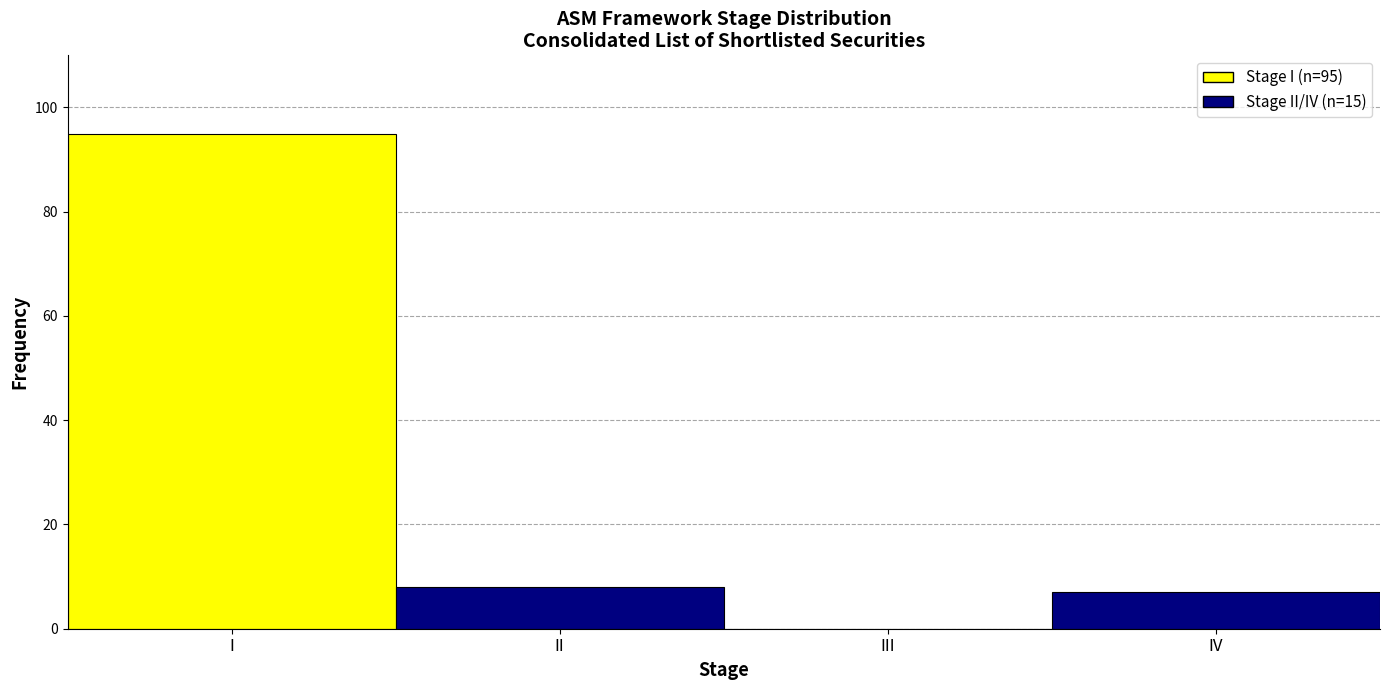

Reading left to right, list all the values displayed in this chart.

I=95	II=8	III=0	IV=7